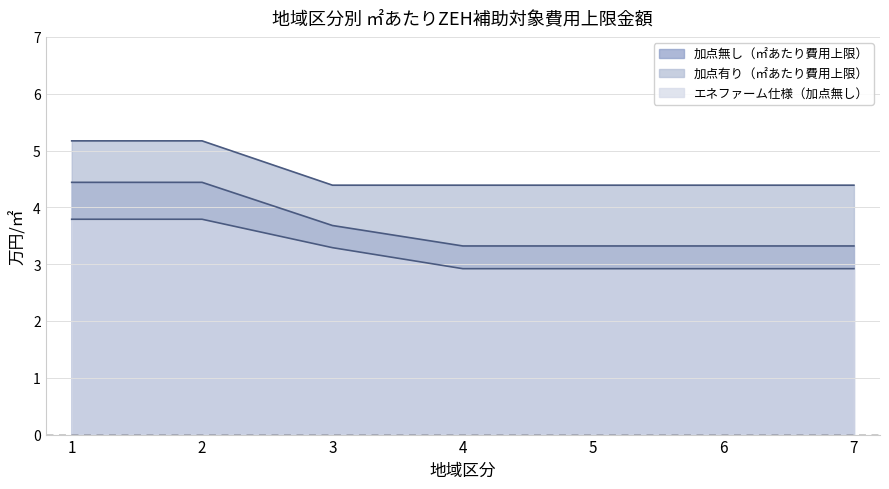

Is the value of 加点有り（㎡あたり費用上限） at 3 greater than the value of エネファーム仕様（加点無し） at 1?

Yes